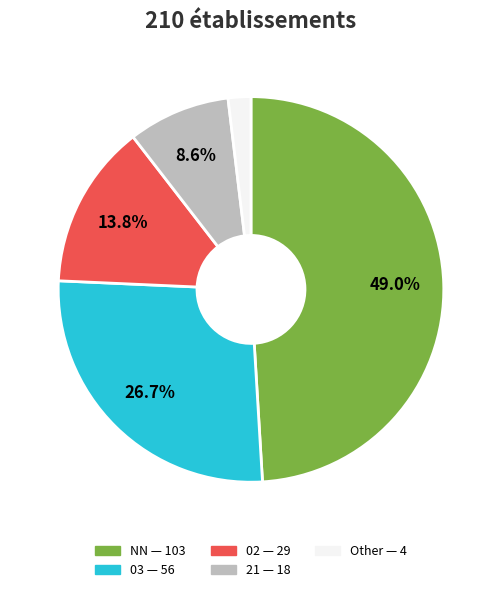

Does any single category account for the majority?

No